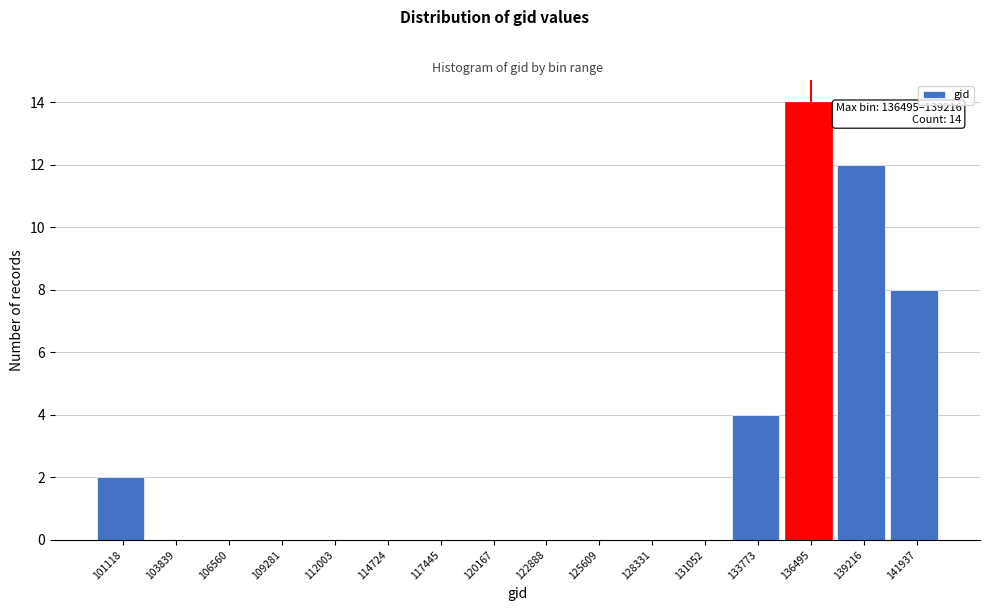

Reading left to right, list all the values displayed in this chart.

101118=2	103839=0	106560=0	109281=0	112003=0	114724=0	117445=0	120167=0	122888=0	125609=0	128331=0	131052=0	133773=4	136495=14	139216=12	141937=8